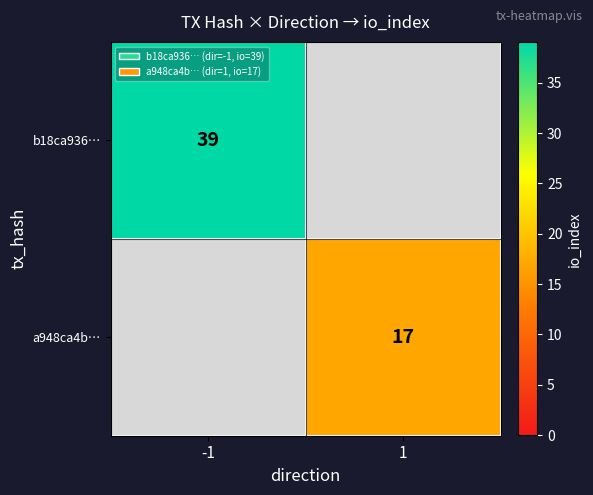

Is the value of b18ca936… at -1 greater than the value of a948ca4b… at 1?

Yes